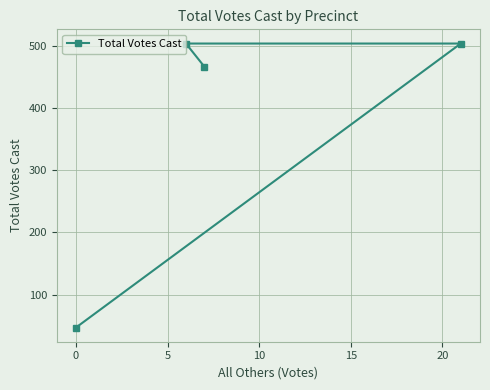

What is the difference between the maximum and minimum values?

457